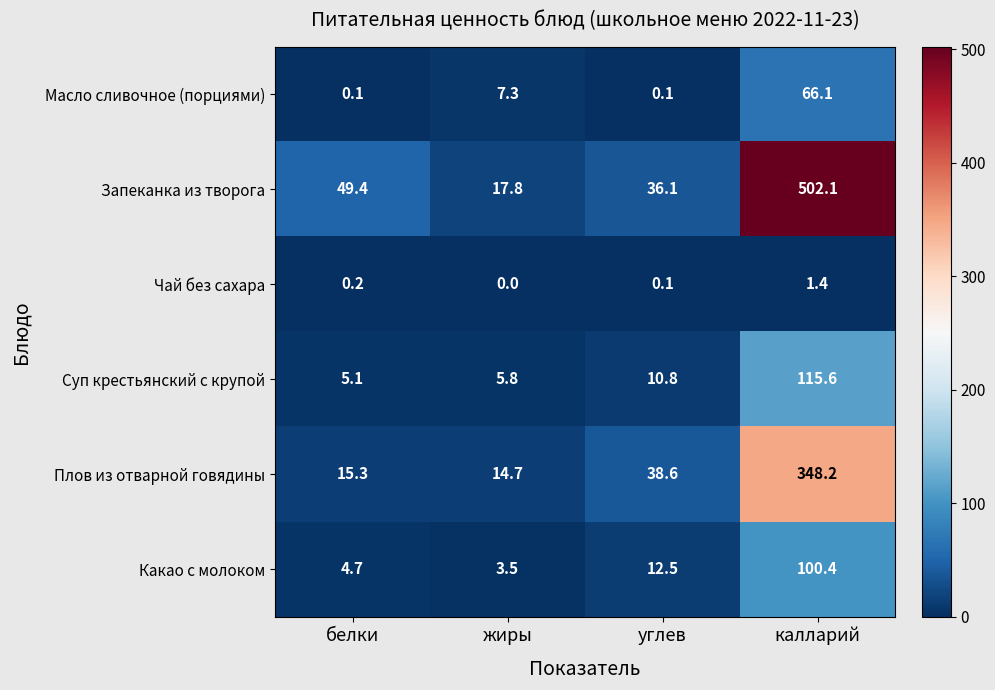

The Суп крестьянский с крупой series shows 5.8 at жиры. True or false?

True